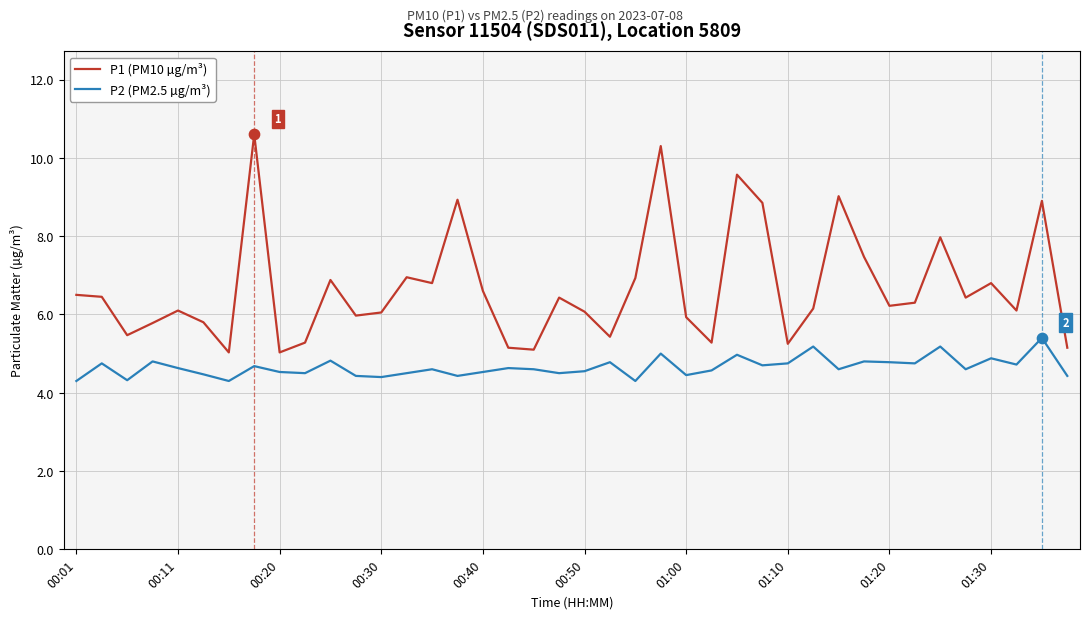

Which series has the largest total across all categories?

P1 (PM10 µg/m³)